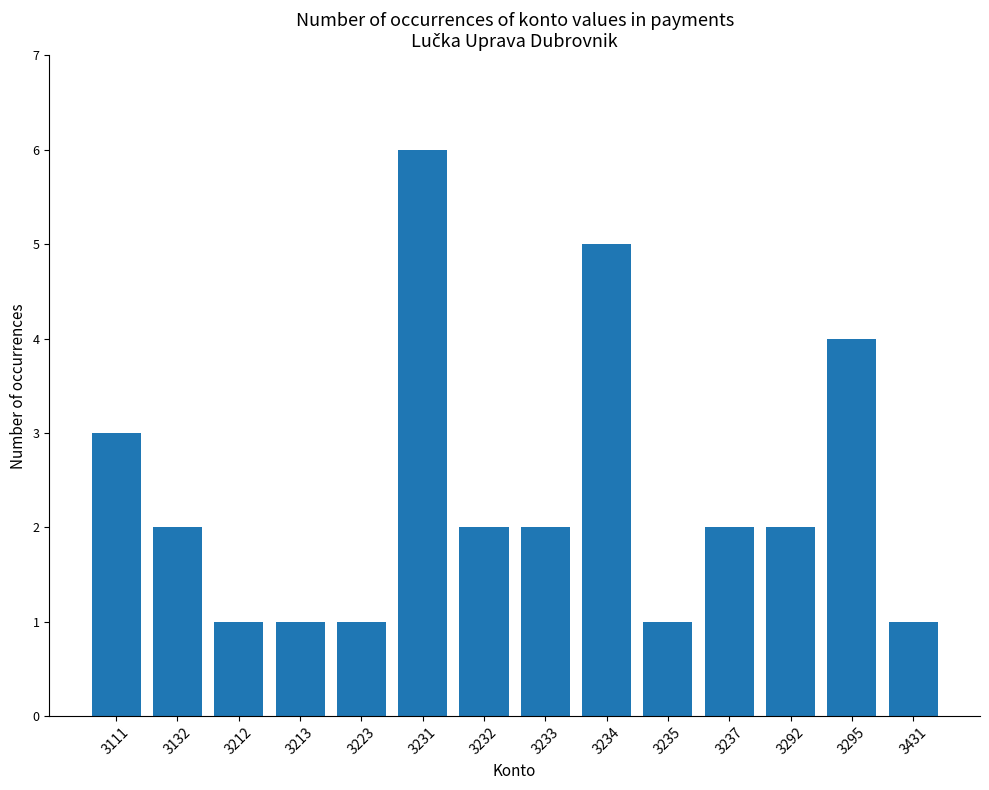

Is it true that the value at 3431 is 2?

False